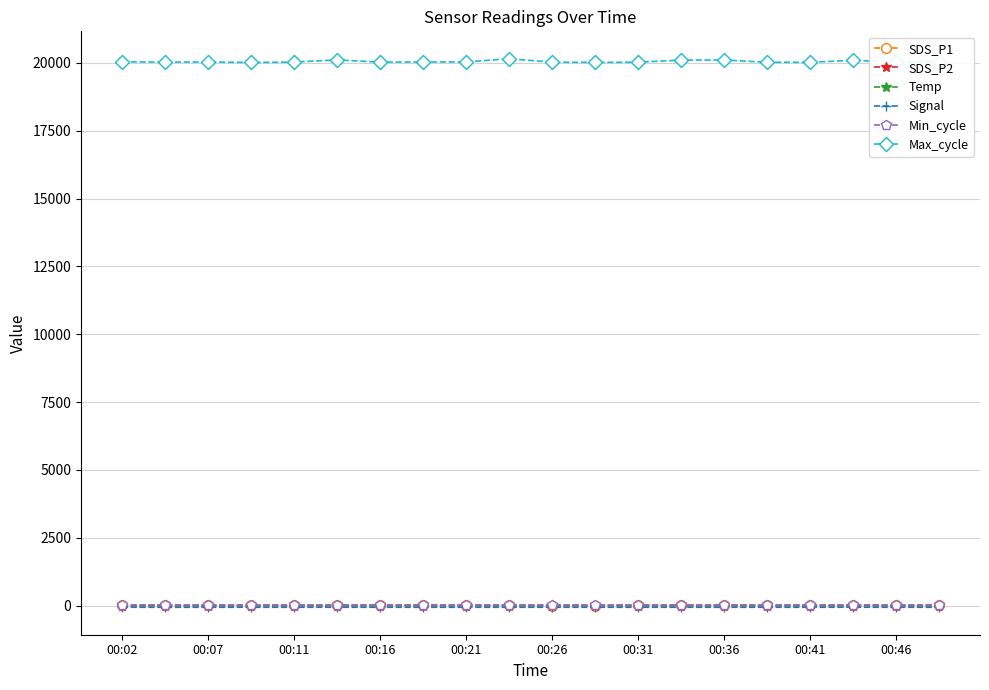

Which series has the largest range (max minus min)?

Max_cycle